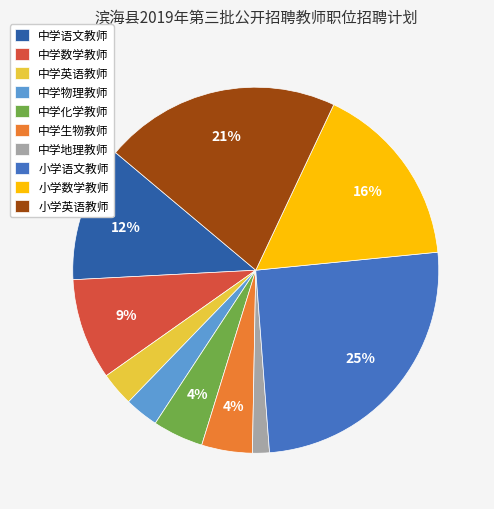

How many segments does this pie chart have?

10